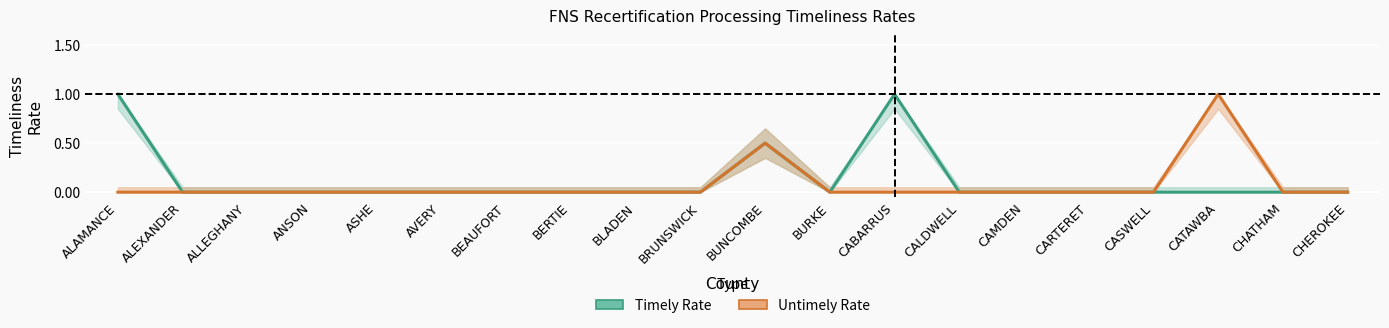

True or false: Timely Rate has more than 1 points higher than both neighbors.

True